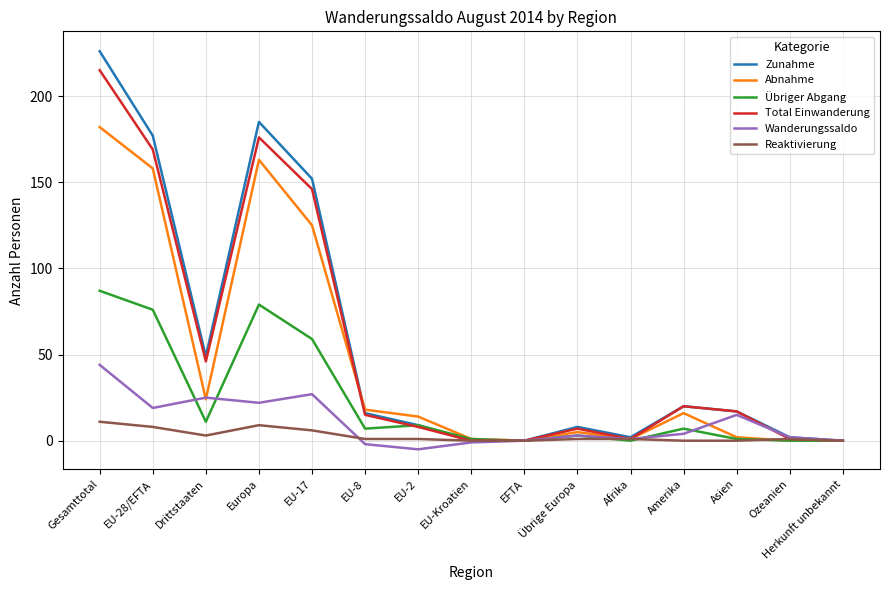

The value of Reaktivierung at Herkunft unbekannt is 0. True or false?

True